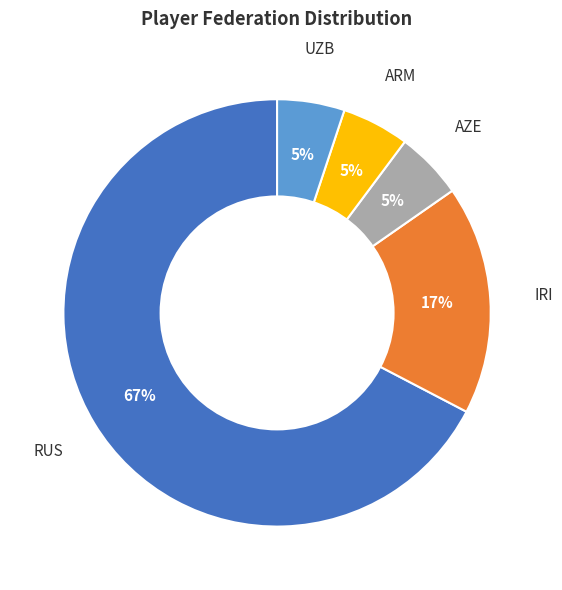

To the nearest percent, what is the average slice percentage?

20%